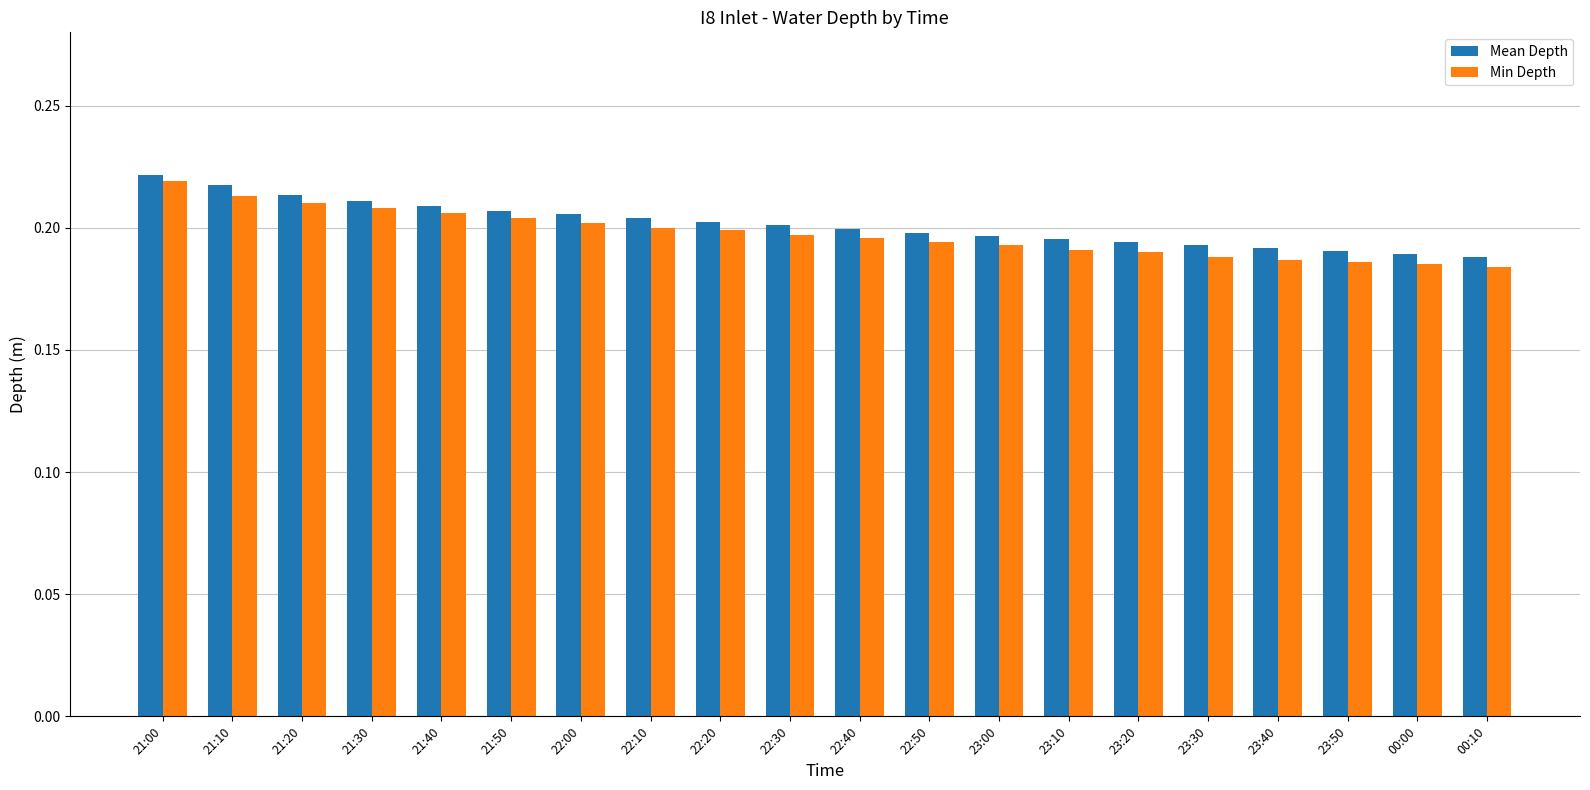

What is the label of the 8th bar from the left?

22:10